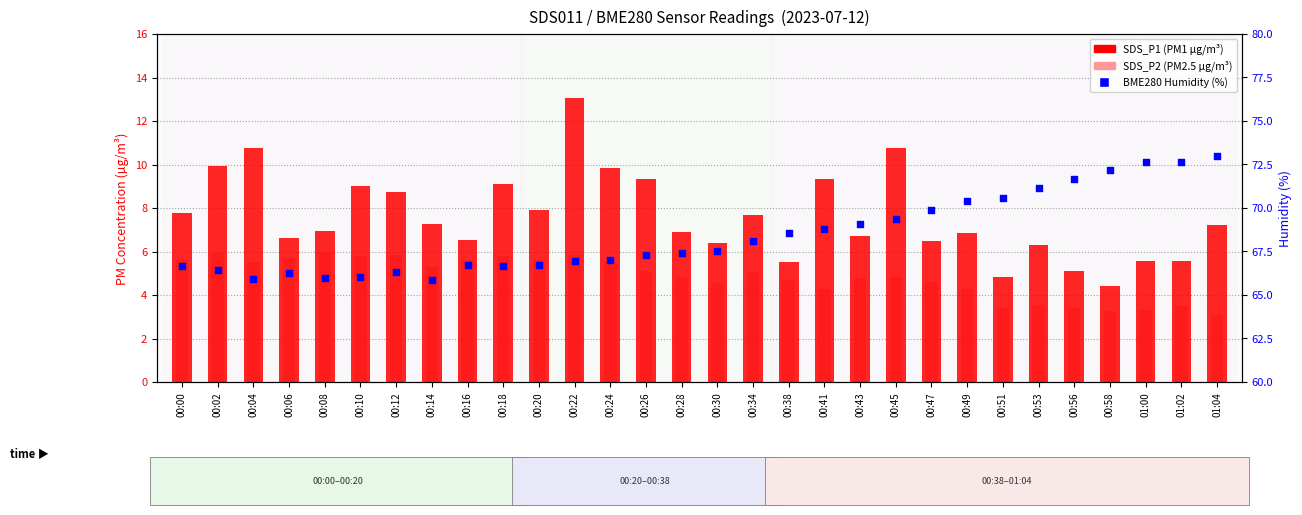

Is the value of SDS_P1 (PM1) at 00:06 greater than the value of SDS_P2 (PM2.5) at 01:04?

Yes